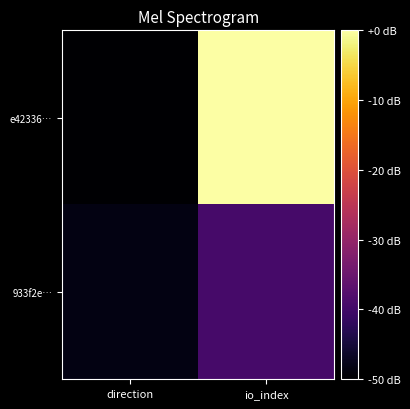

Reading left to right, extract all data points from this chart.

e42336…: direction=-50.0	io_index=0.0
933f2e…: direction=-48.4	io_index=-39.3